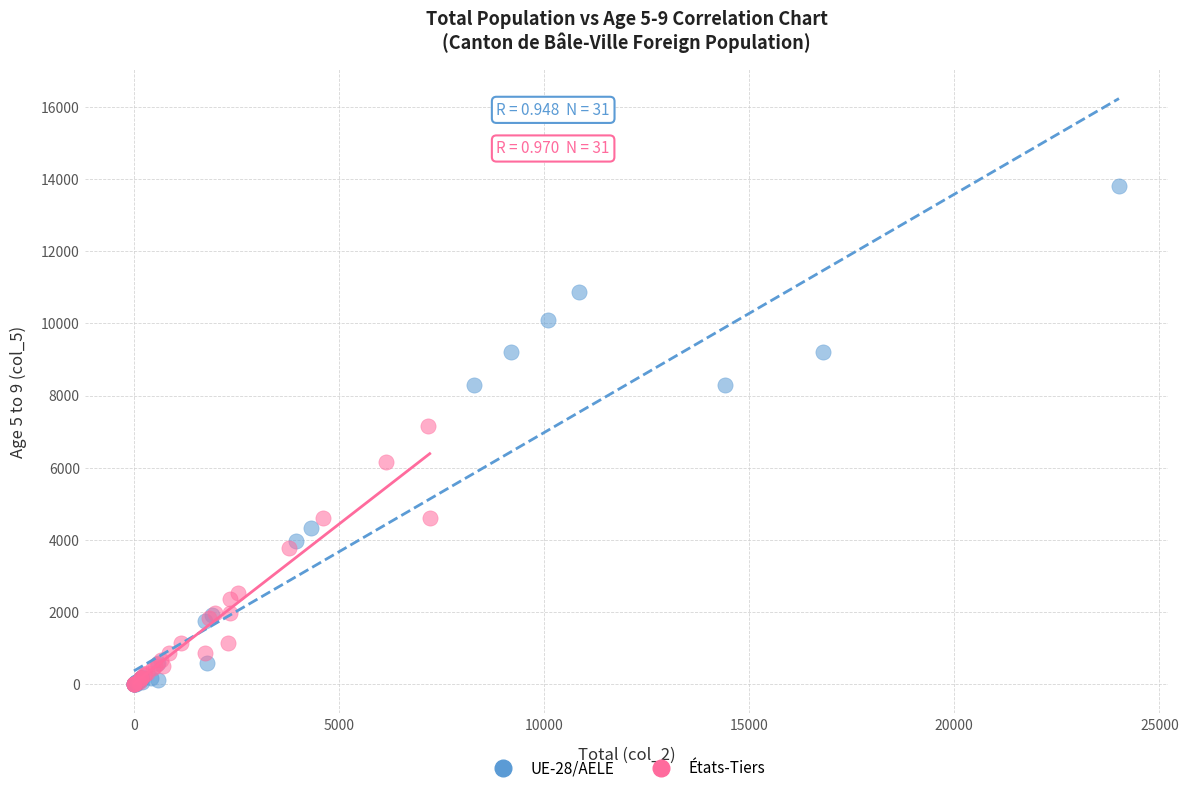

Which series has the widest spread of Y values?

UE-28/AELE